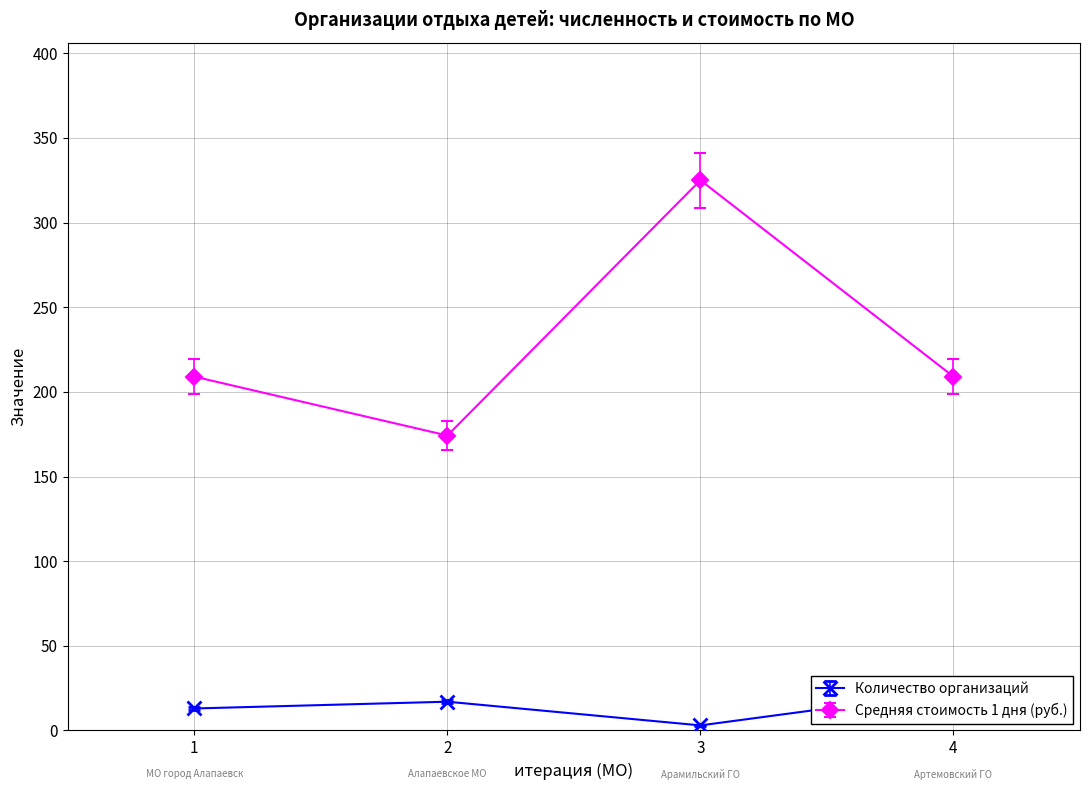

List the series in order of their peak value, lowest first.

Количество организаций, Средняя стоимость 1 дня